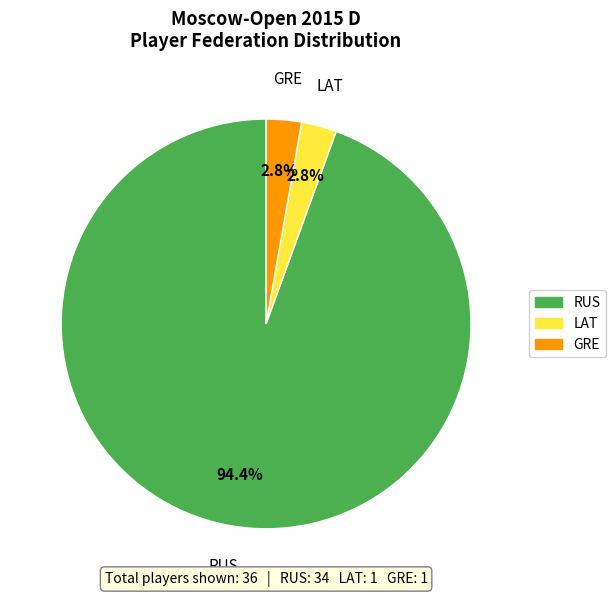

Is there any slice that represents more than half of the pie?

Yes